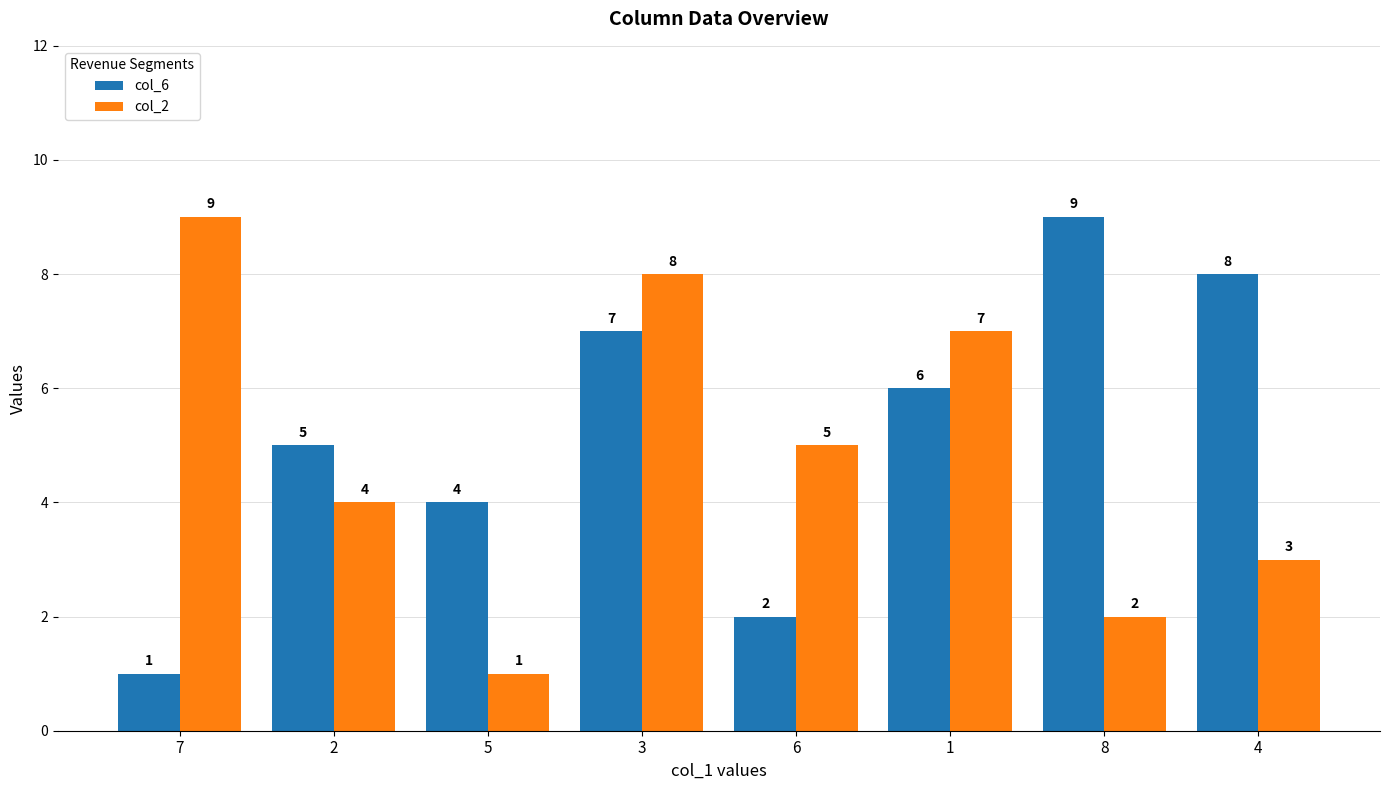

What is the greatest value displayed?

9